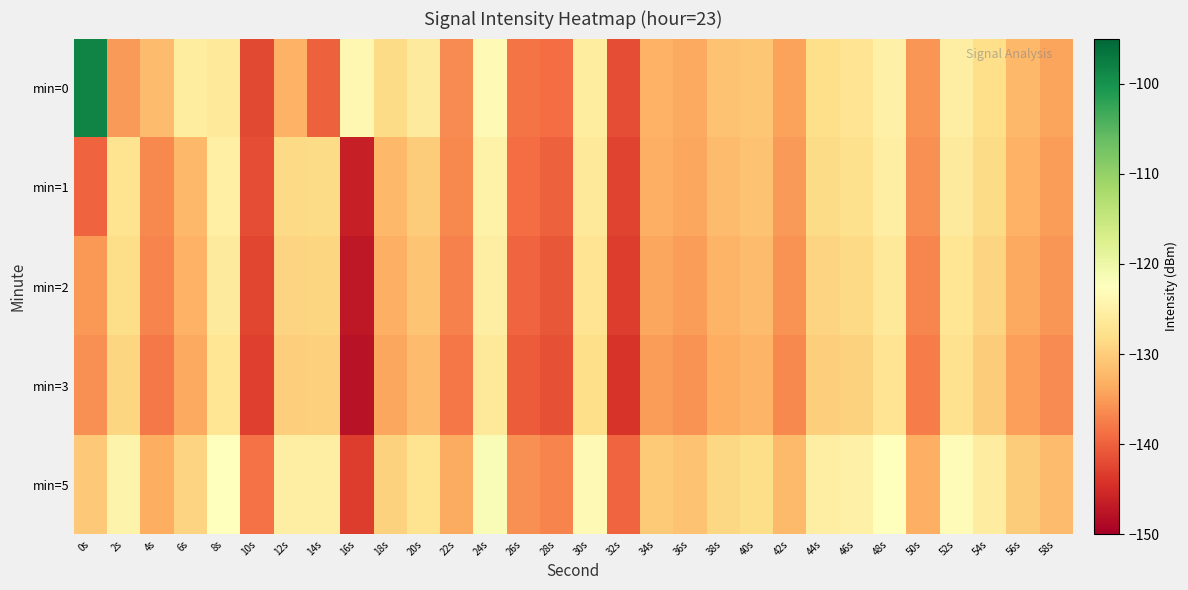

At which category is the sum across all series the highest?

24s